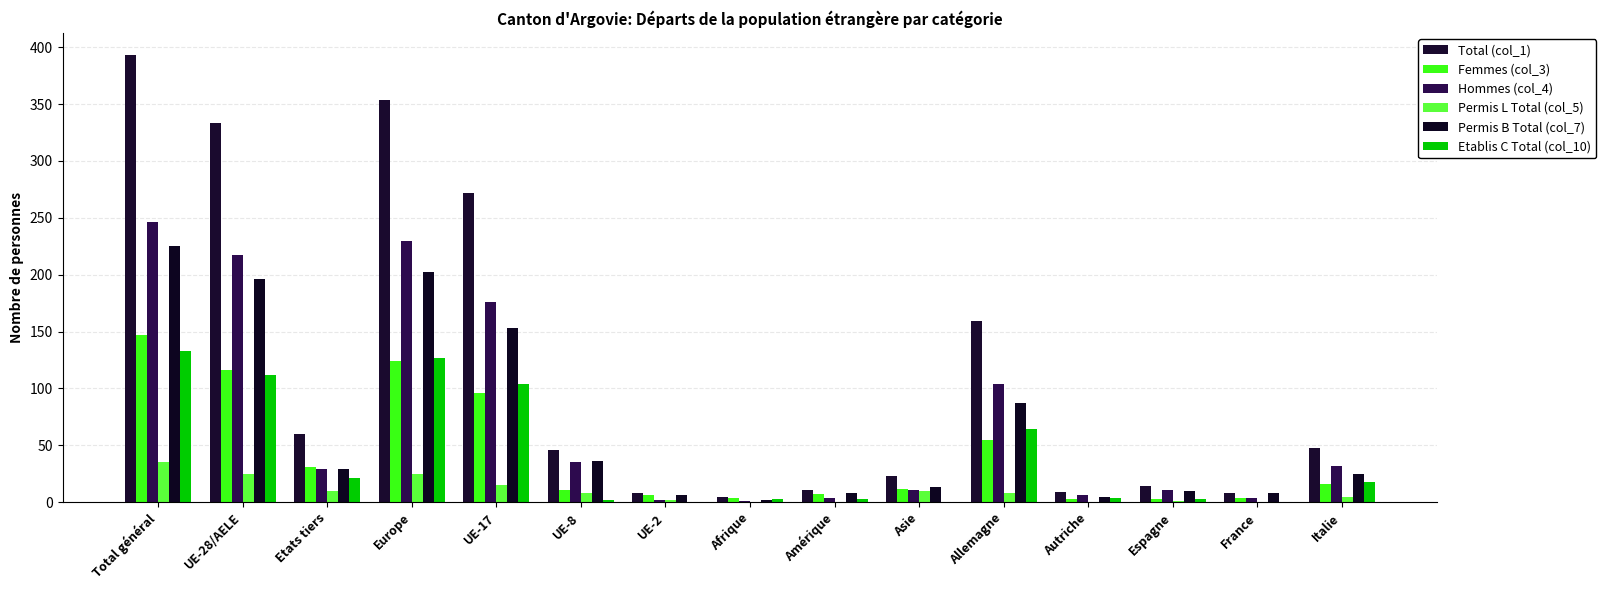

How many groups of bars are there?

15